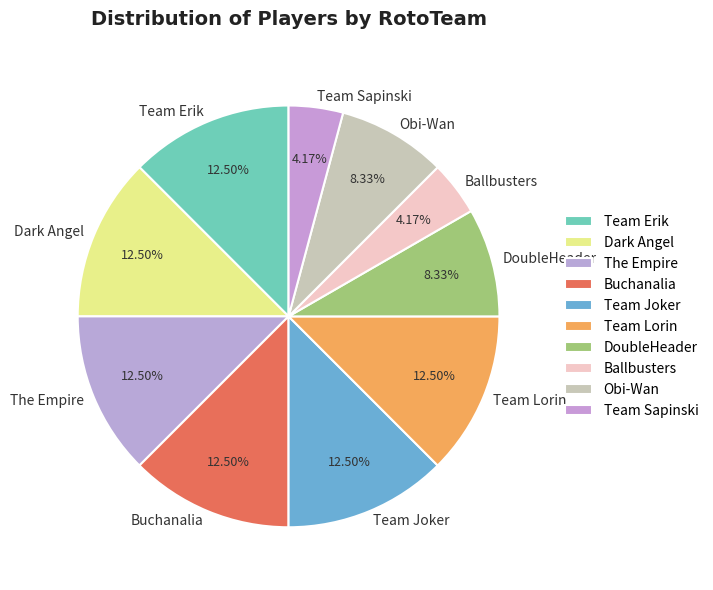

Is it true that Obi-Wan is 16% of the pie?

False